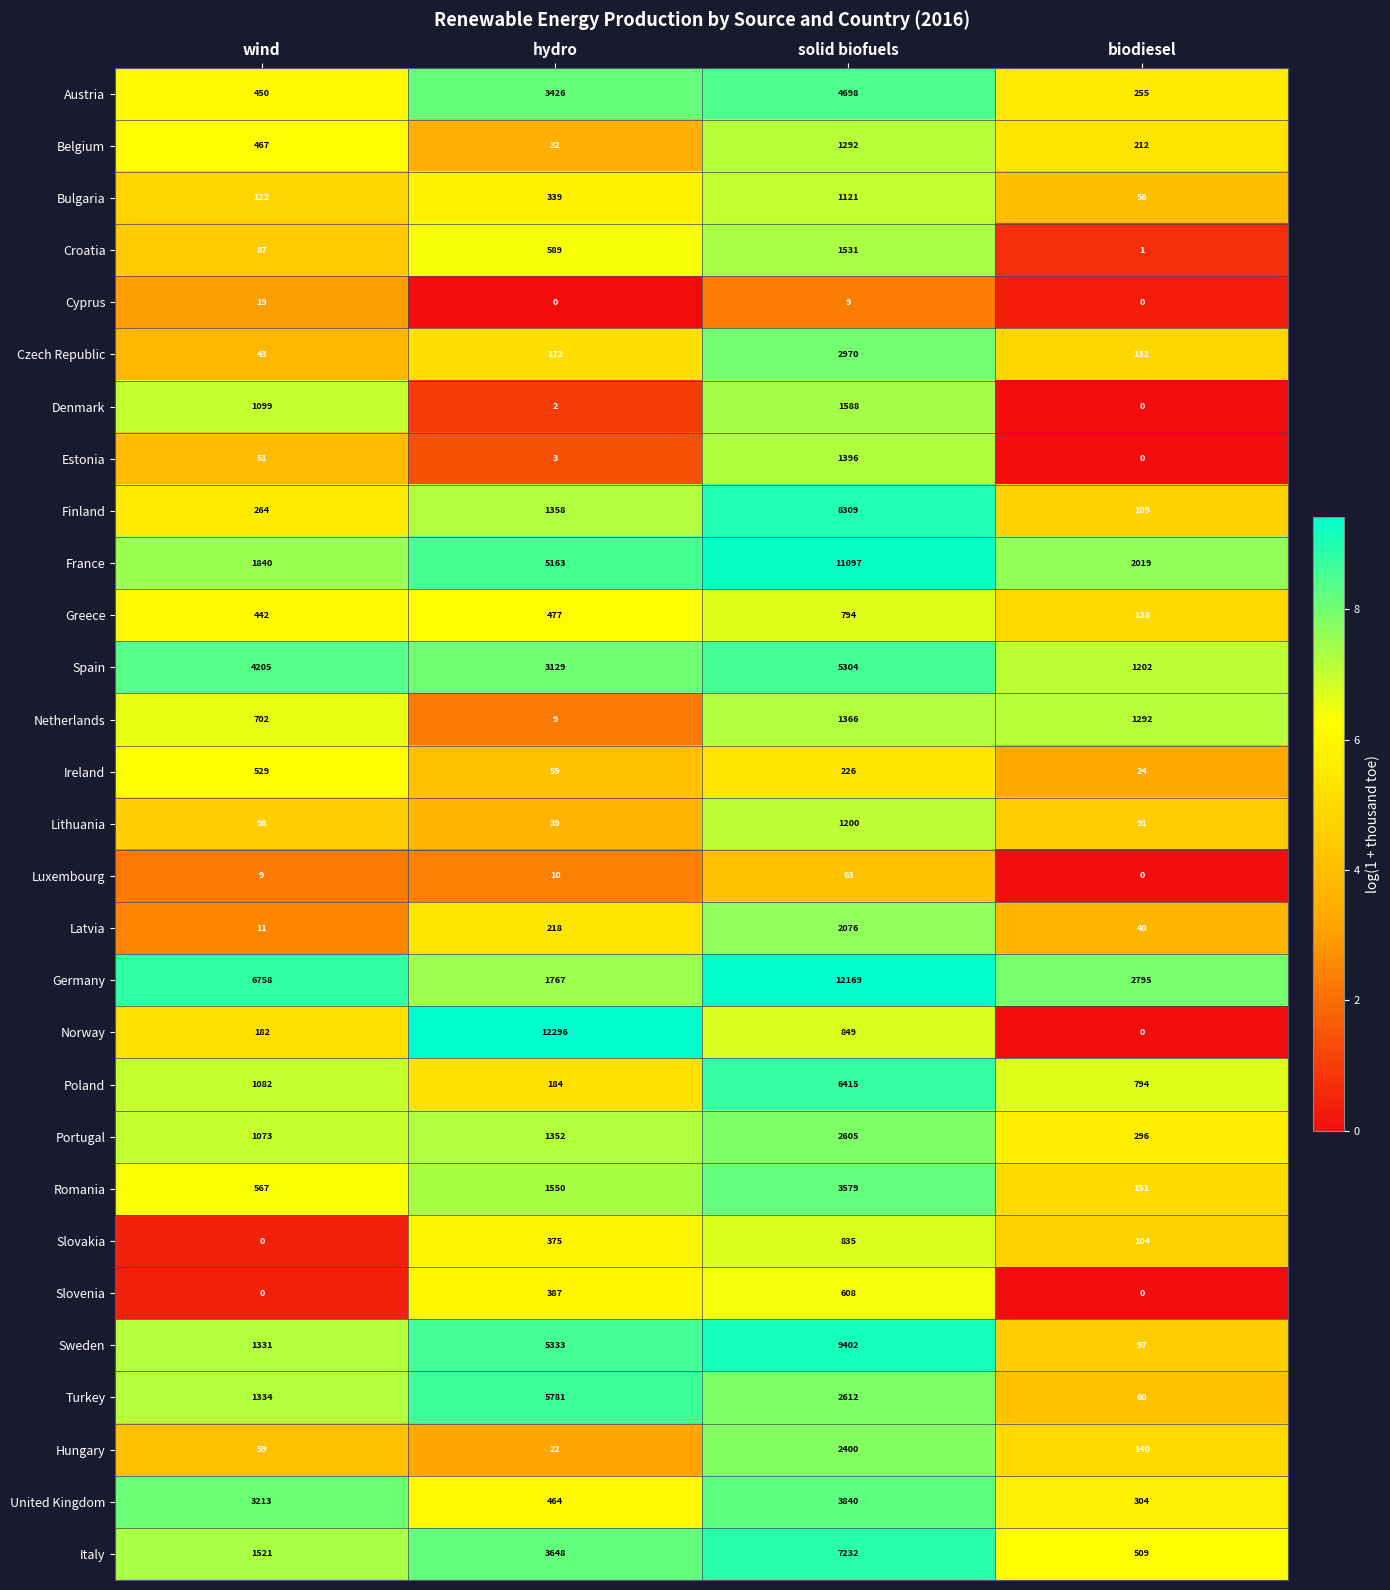

Which label corresponds to the largest value in the chart?

hydro